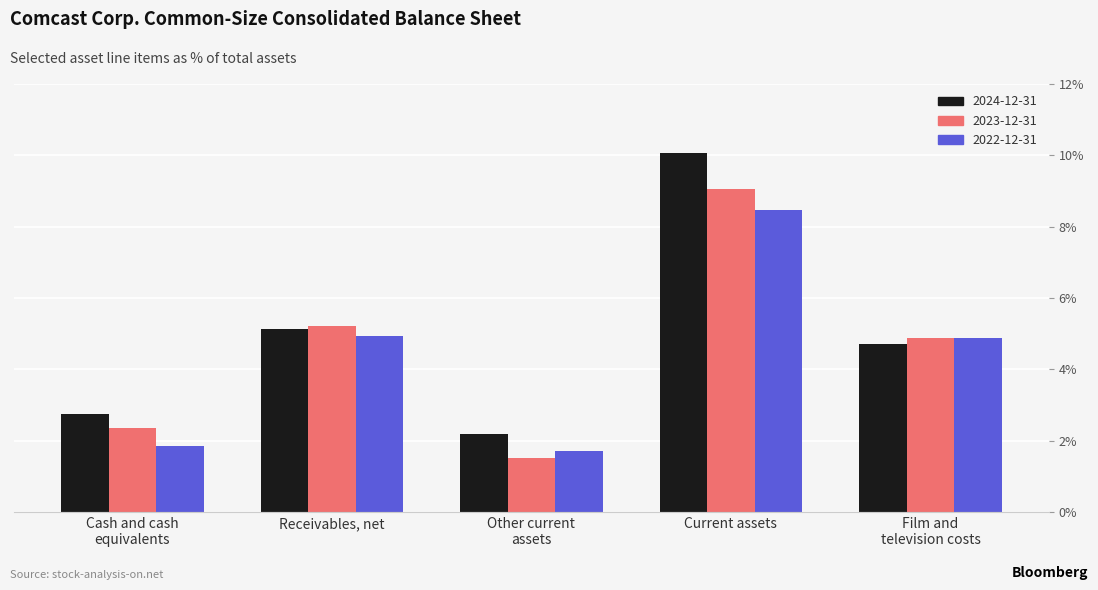

Which category has the highest value in the 2022-12-31 series?

Current assets